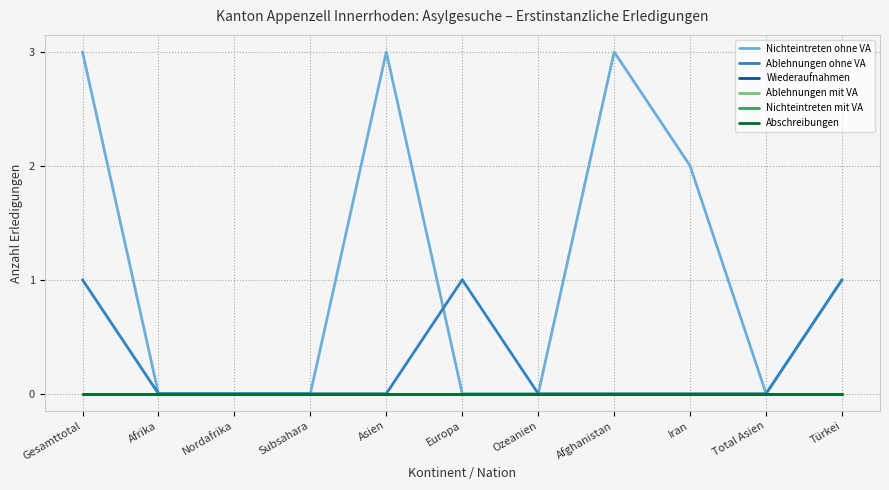

Which series has the largest total across all categories?

Nichteintreten ohne VA